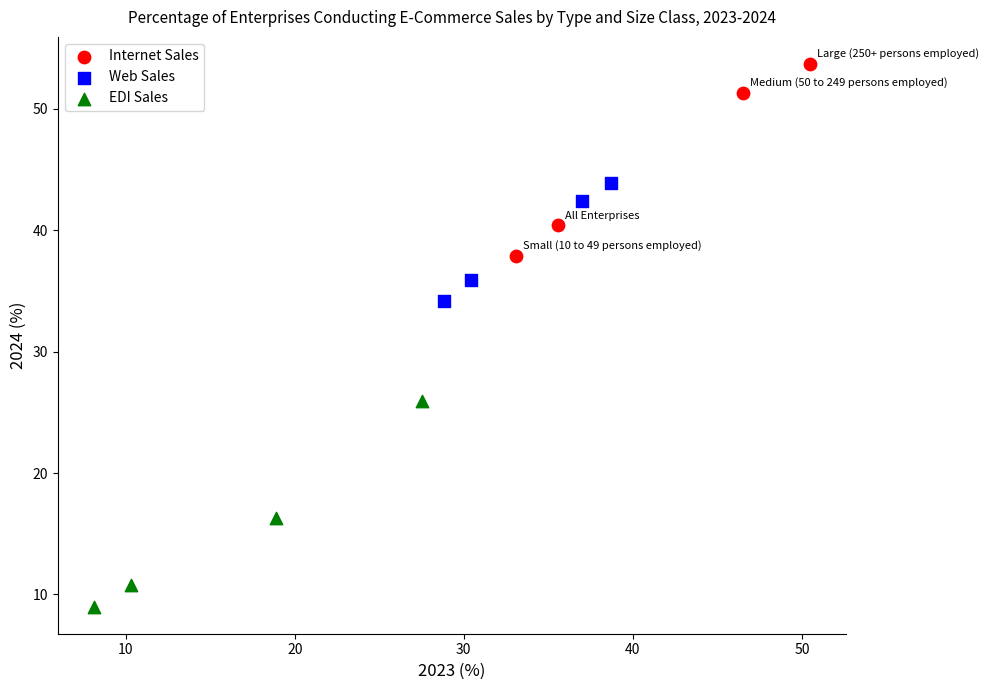

Which series contains the highest Y value?

Internet Sales